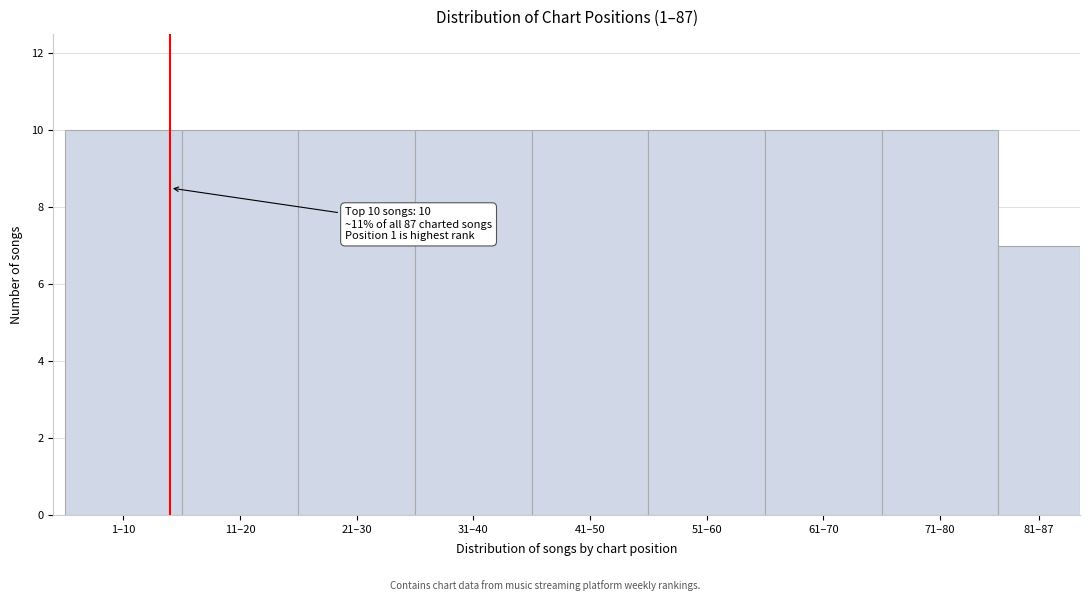

Reading left to right, extract all data points from this chart.

10	10	10	10	10	10	10	10	7